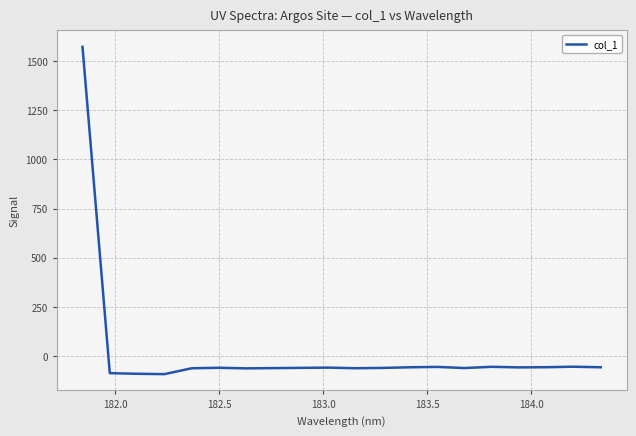

What is the maximum value shown in the chart?

1572.9